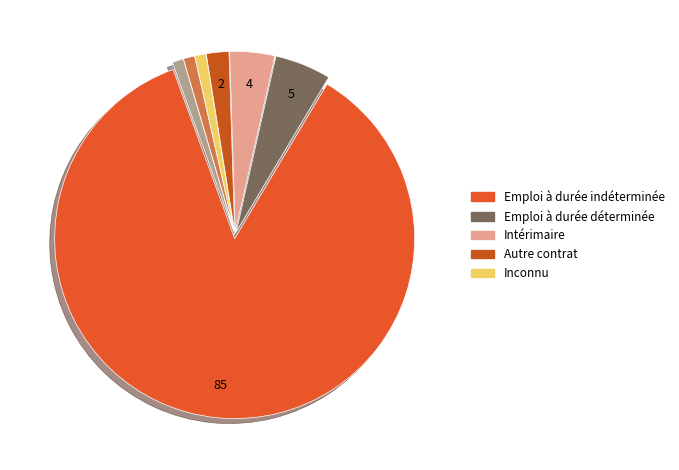

How many segments does this pie chart have?

7